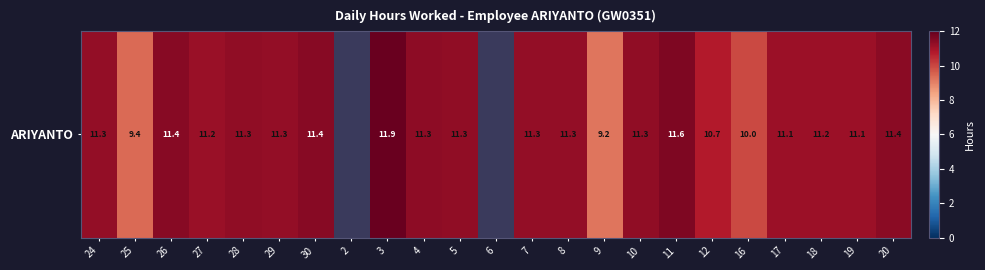

Reading left to right, list all the values displayed in this chart.

24=11.3	25=9.4	26=11.4	27=11.2	28=11.3	29=11.3	30=11.4	2=0.0	3=11.9	4=11.3	5=11.3	6=0.0	7=11.3	8=11.3	9=9.2	10=11.3	11=11.6	12=10.7	16=10.0	17=11.1	18=11.2	19=11.1	20=11.4